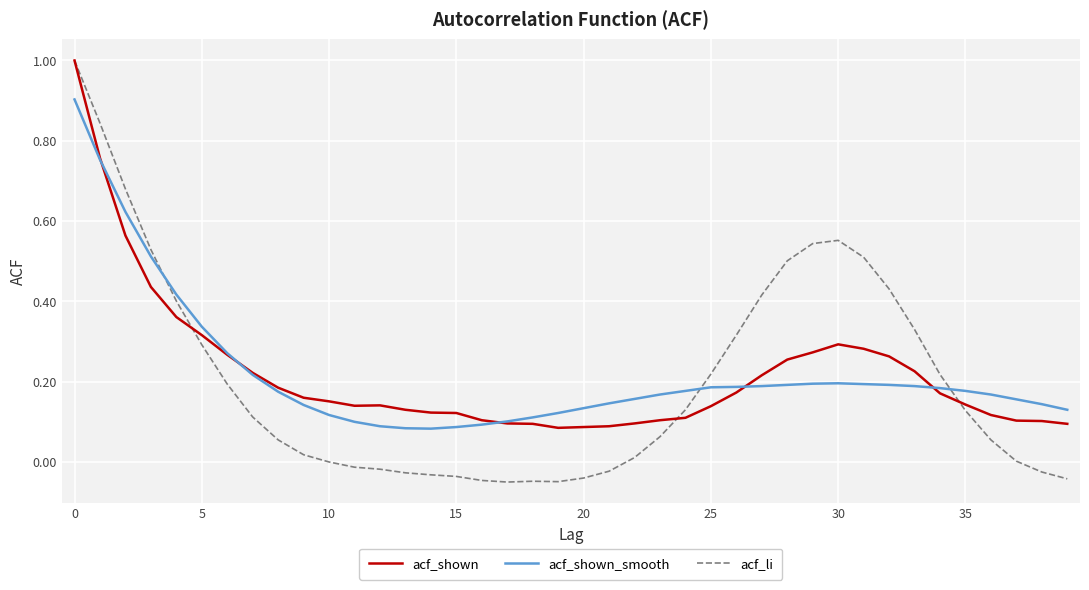

Which series has the widest spread of values?

acf_li